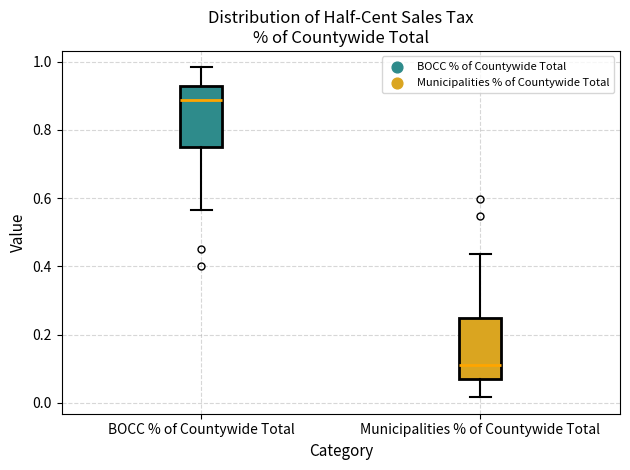

Reading left to right, read every box against the y-axis: the position of its median line, the range the box covers, and the ends of its whiskers. The values are not printed on the chart, so give them approximately, as read against the axis.

BOCC % of Countywide Total: median 0.88, box 0.76 to 0.92, whiskers 0.56 to 0.98
Municipalities % of Countywide Total: median 0.12, box 0.08 to 0.24, whiskers 0.02 to 0.44